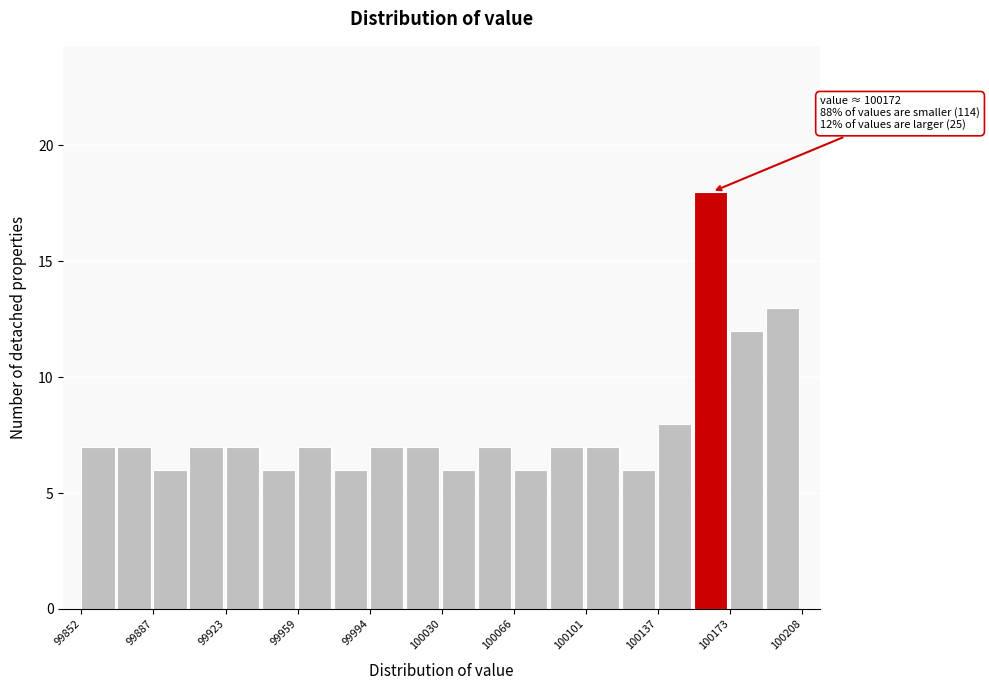

Read against the x-axis, roughly where is the centre of the tallest bar?

100165